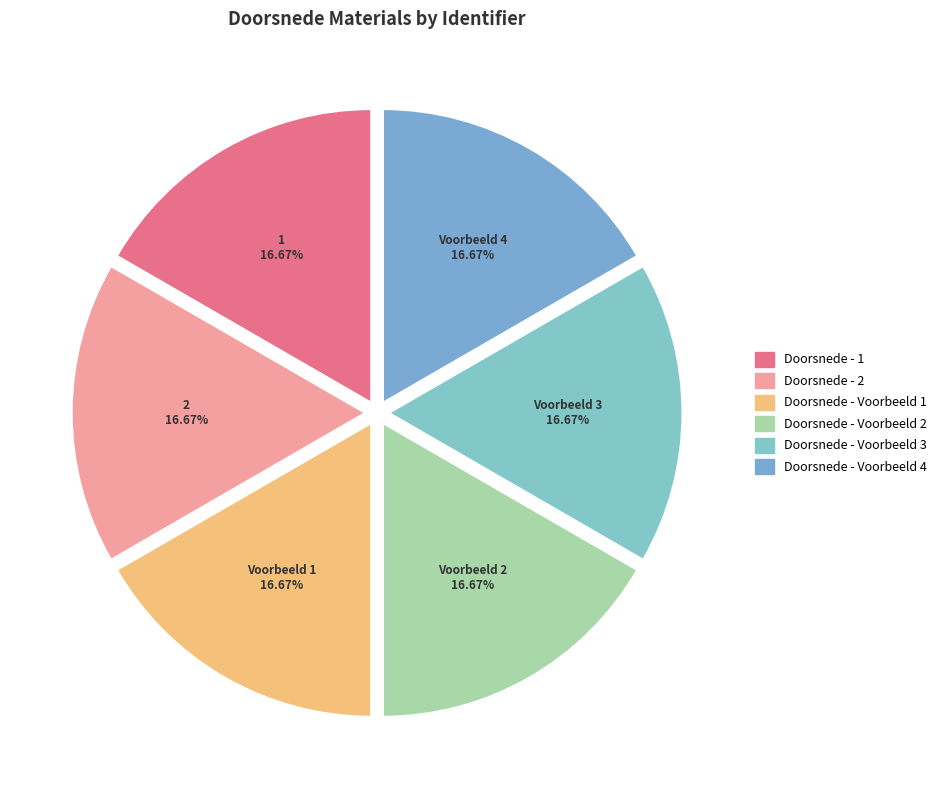

The Doorsnede - 2 slice represents 4% of the pie. True or false?

False